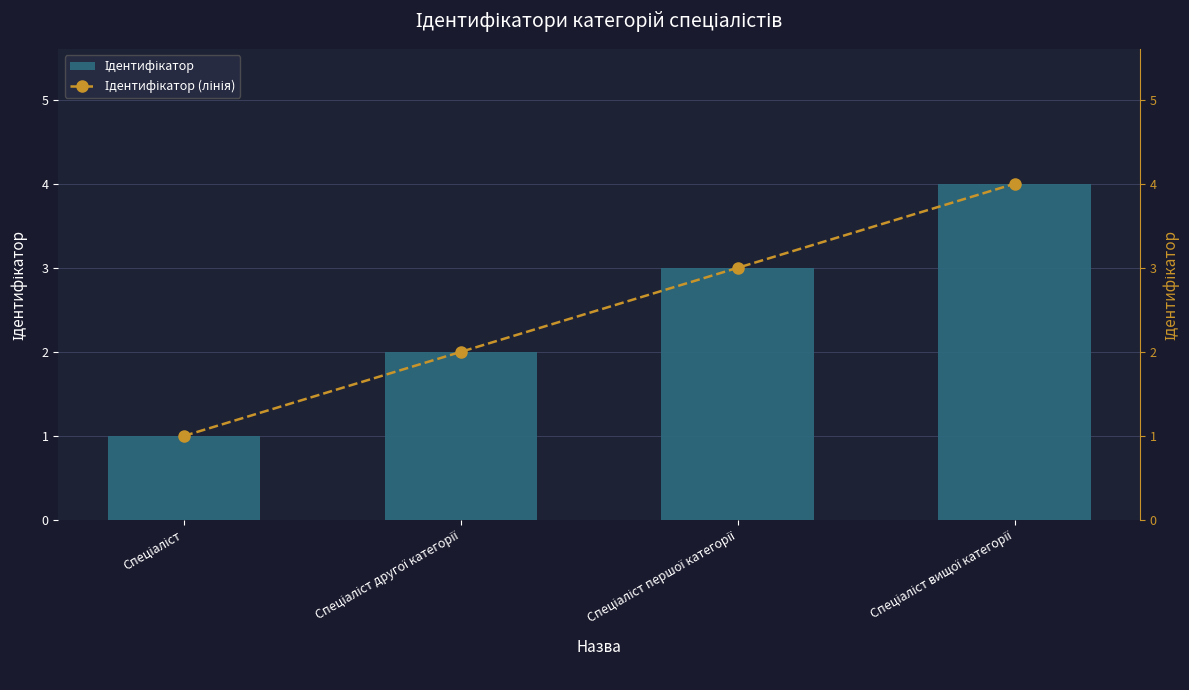

True or false: Ідентифікатор has a value of 4 at Спеціаліст вищої категорії.

True